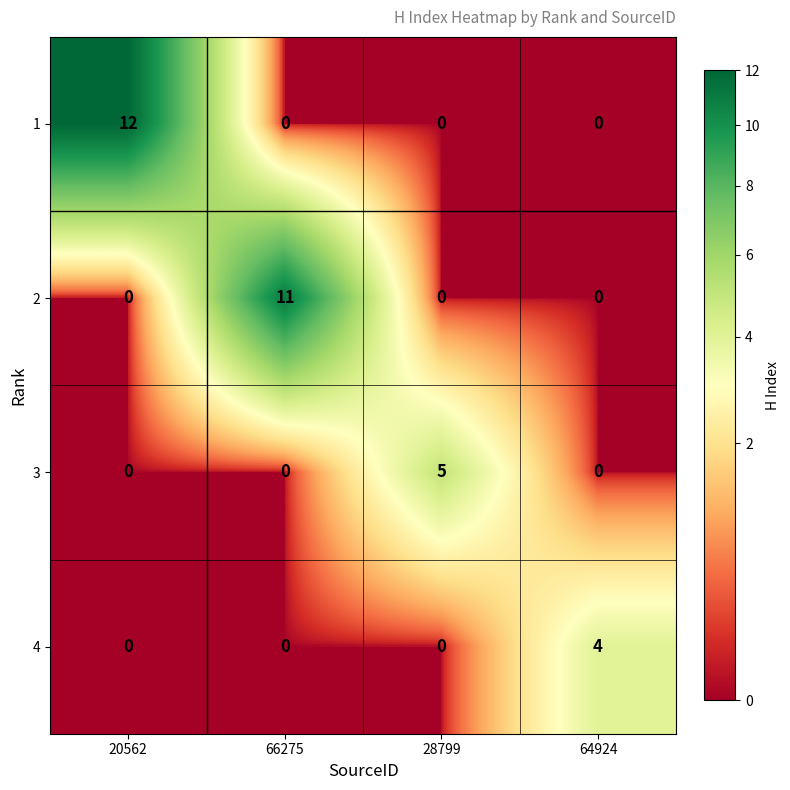

What is the sum of the 4 values at 64924 and 66275?

4